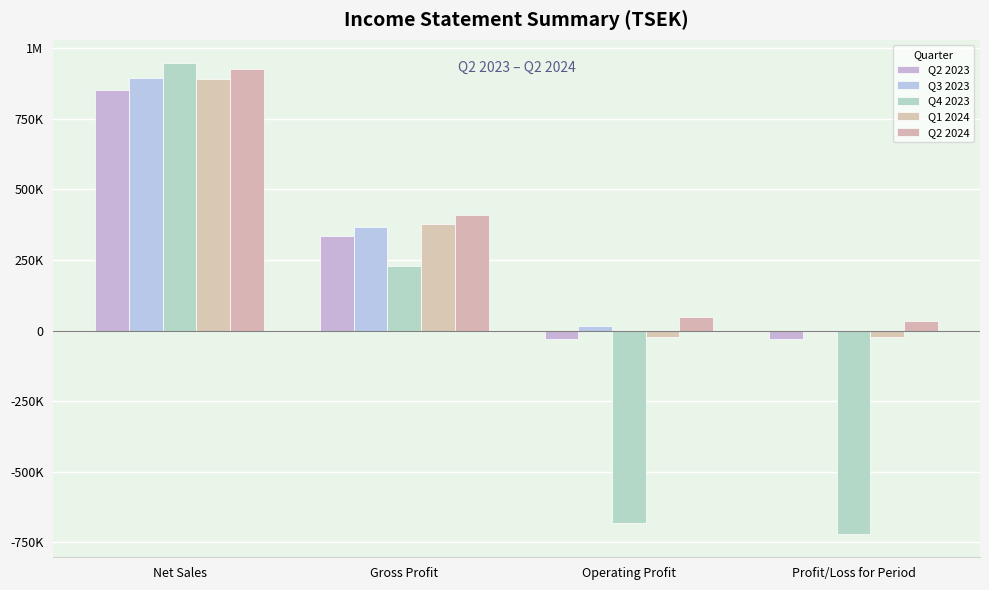

Does the chart contain stacked bars?

No